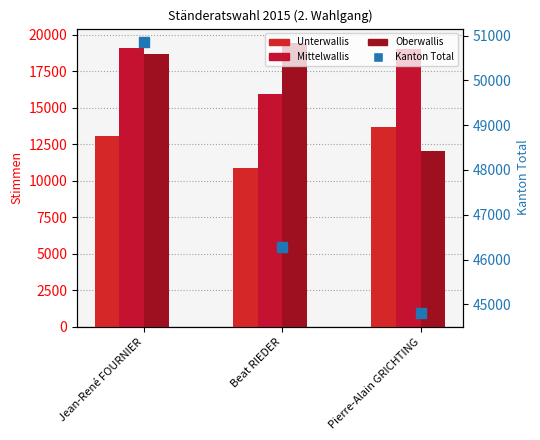

At how many categories does at least one series exceed 49222?

1